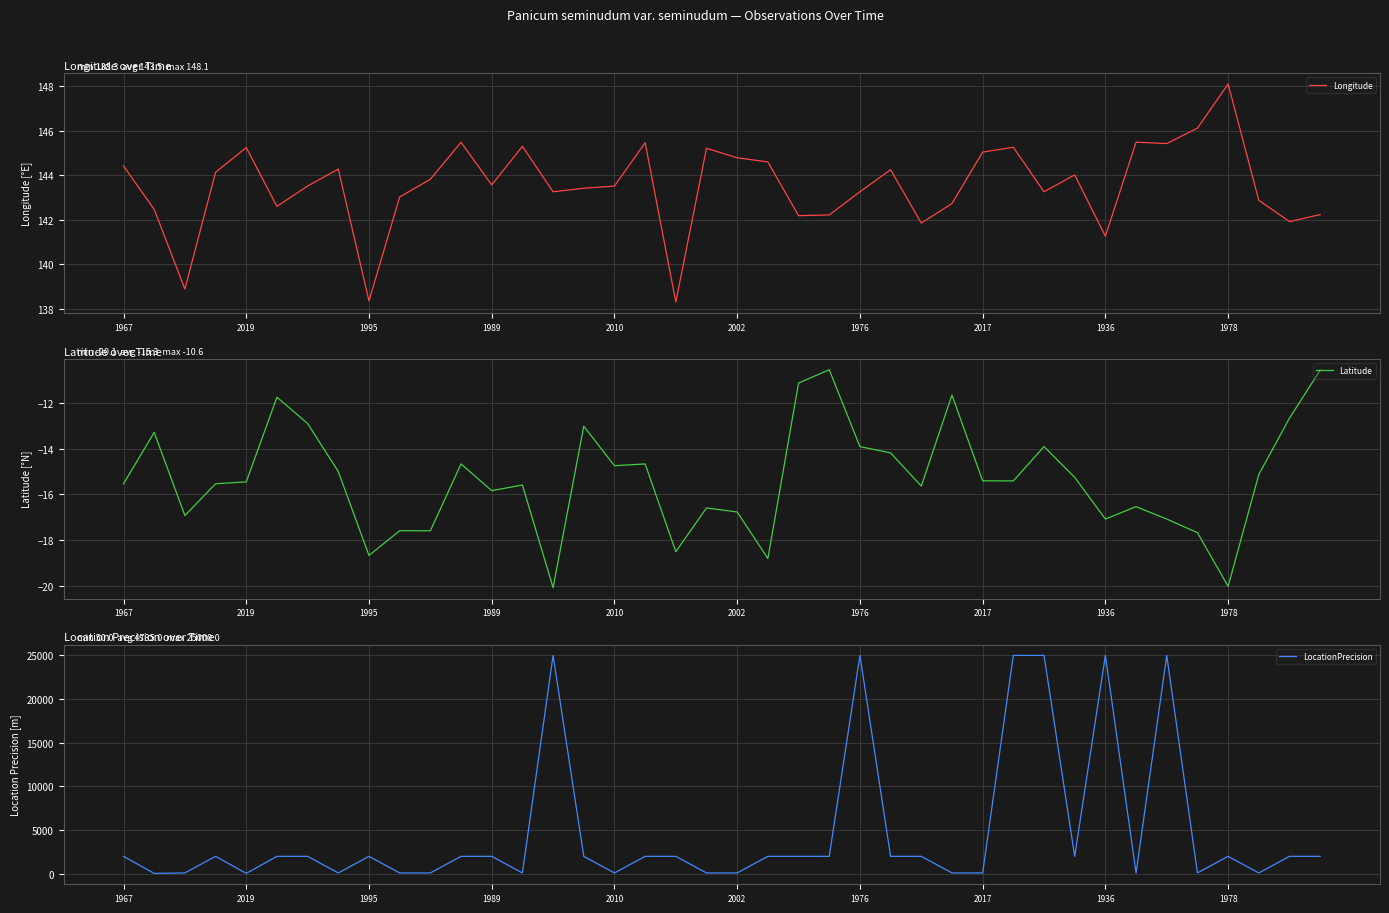

At which category does the chart reach its minimum across all series?

14